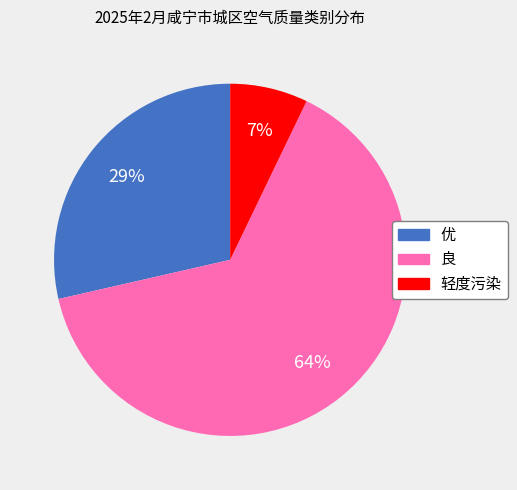

Which slice is the smallest?

轻度污染